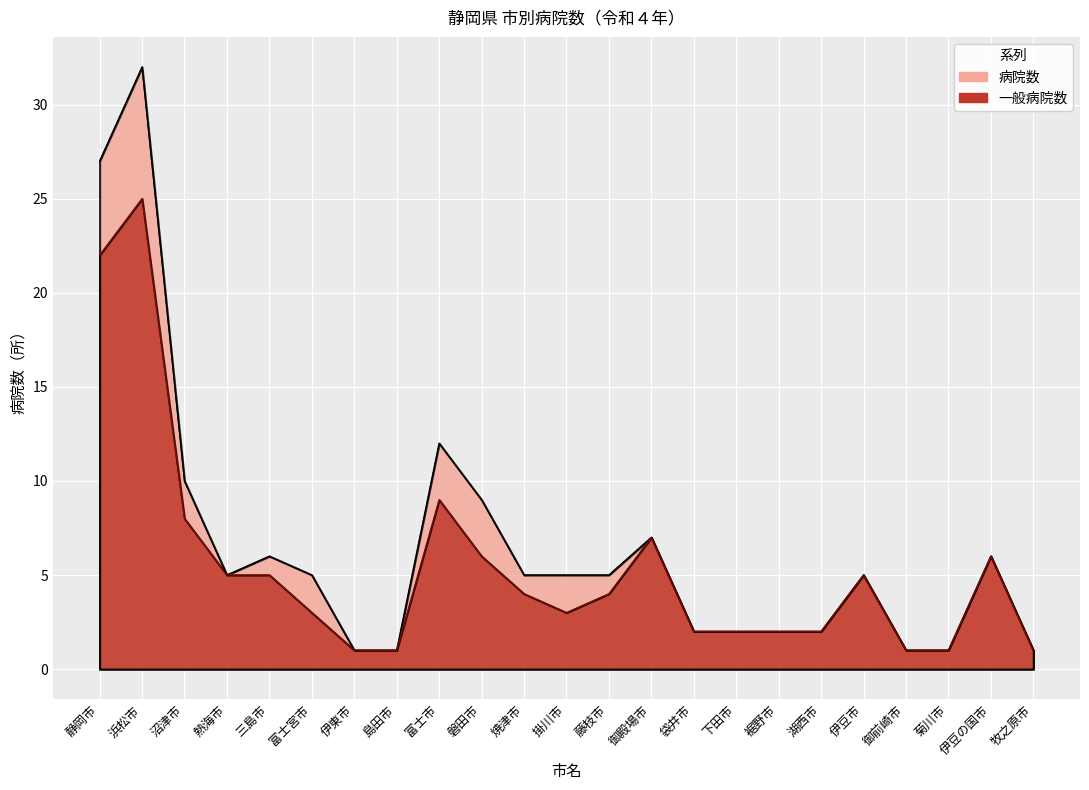

Where is the first local minimum for 病院数?

熱海市